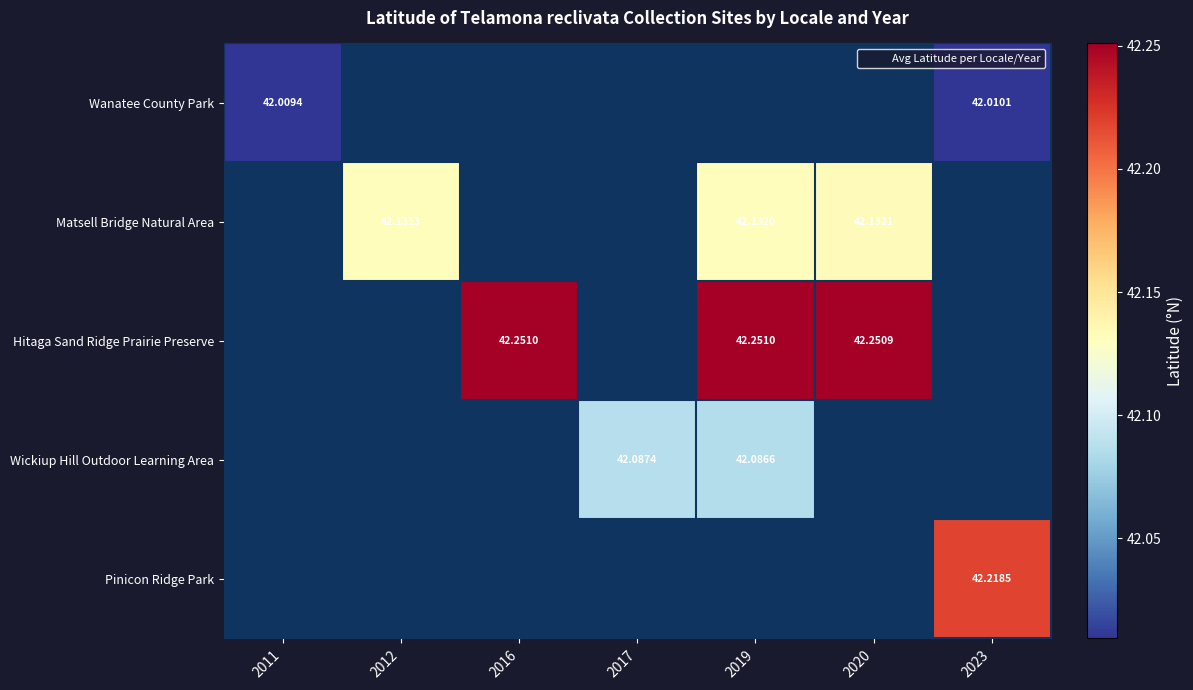

How many positive values does the Hitaga Sand Ridge Prairie Preserve series have?

3